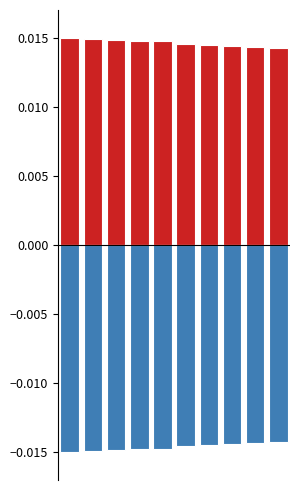

At how many categories does at least one series exceed 0?

10